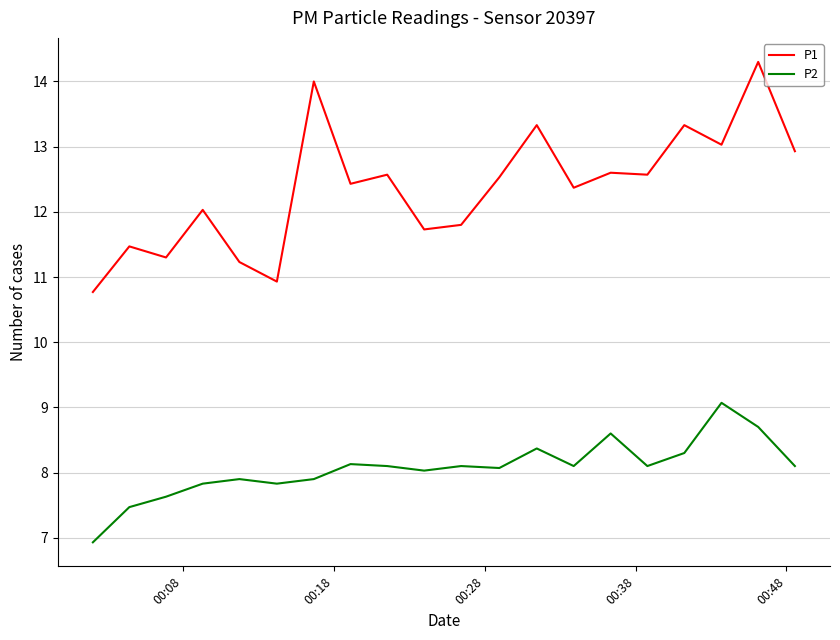

Which series has the largest total across all categories?

P1